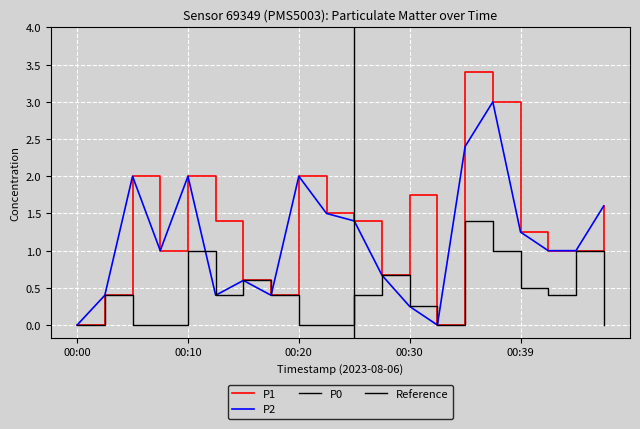

At 00:15, list the series in order from smallest to largest.

P1, P2, P0